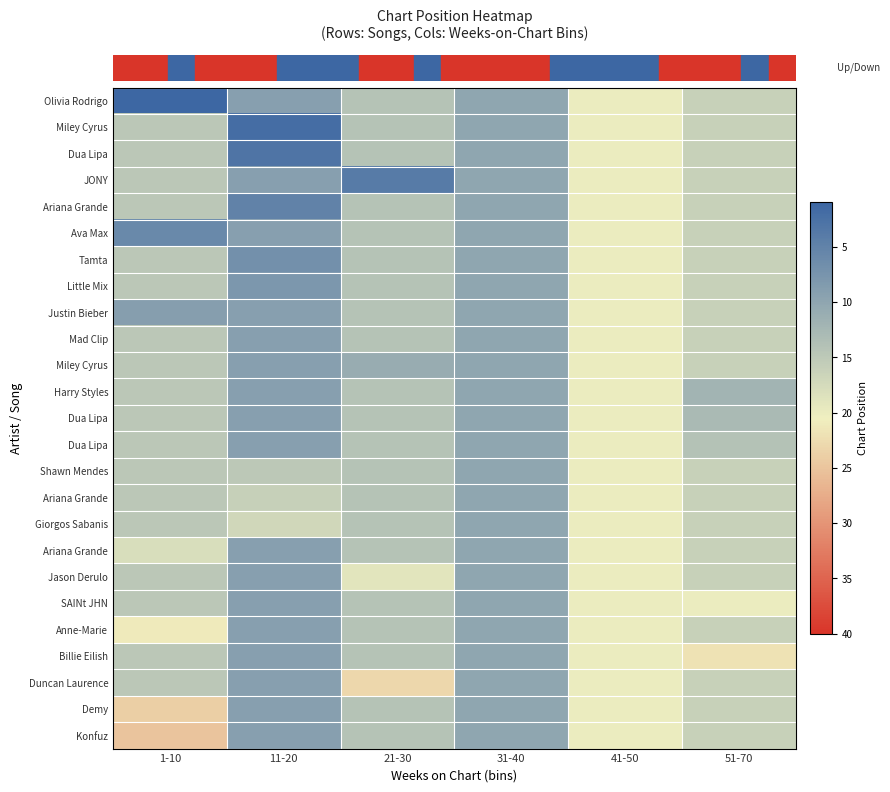

Which category has the lowest value across all series?

1-10